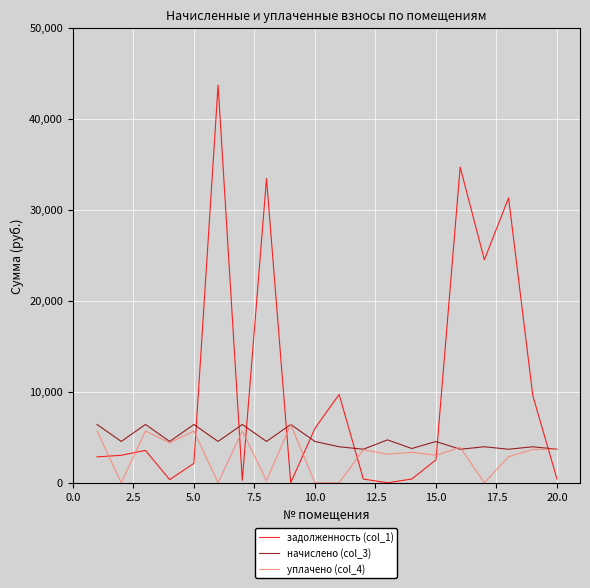

Rank the series by their average value, from highest to lowest.

задолженность (col_1), начислено (col_3), уплачено (col_4)